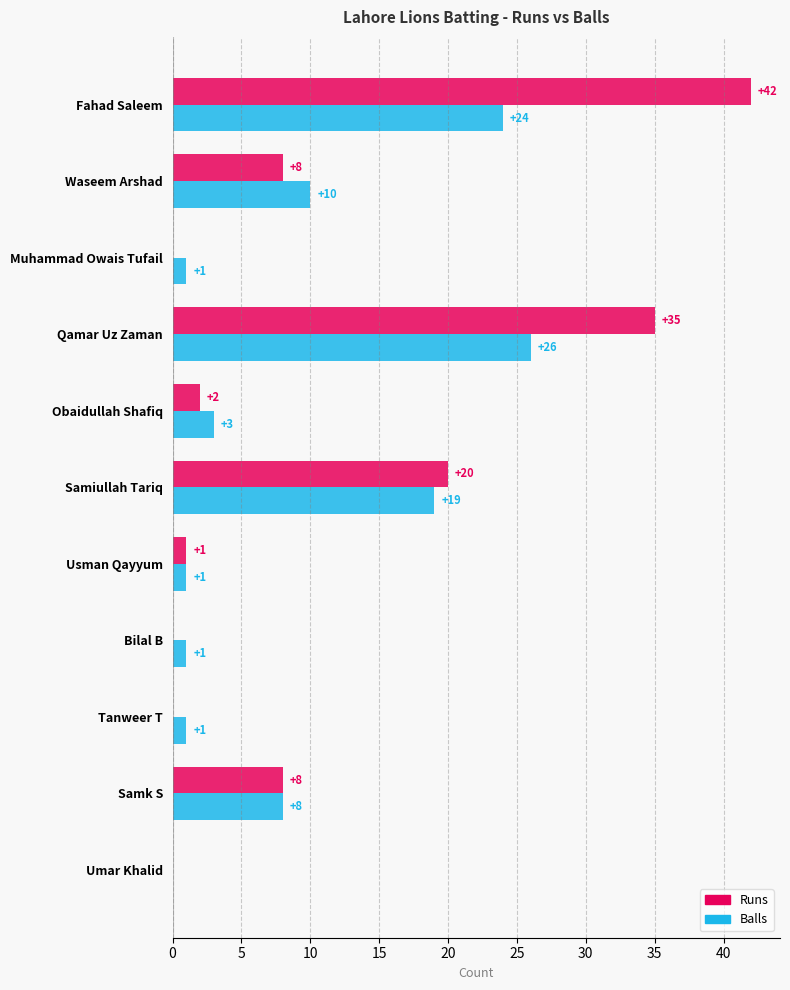

Which series has the largest total across all categories?

Runs